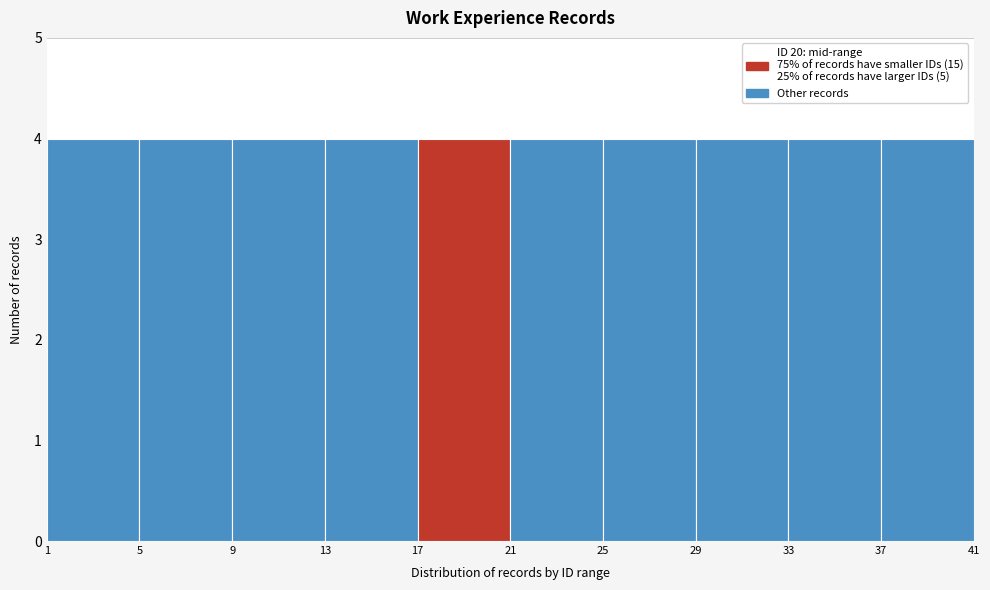

Reading left to right, transcribe this chart: for each bar, give the range it covers on the x-axis and its height. The values are not printed on the chart, so give them approximately, as read against the axis.

1 to 5: 4
5 to 9: 4
9 to 13: 4
13 to 17: 4
17 to 21: 4
21 to 25: 4
25 to 29: 4
29 to 33: 4
33 to 37: 4
37 to 41: 4